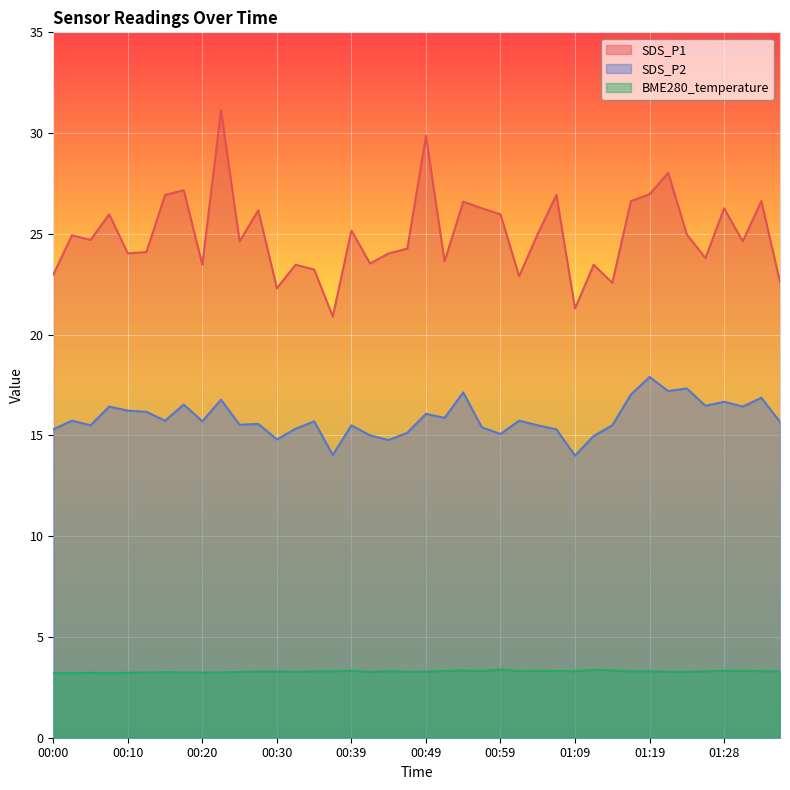

What position from the left is 01:19?

33